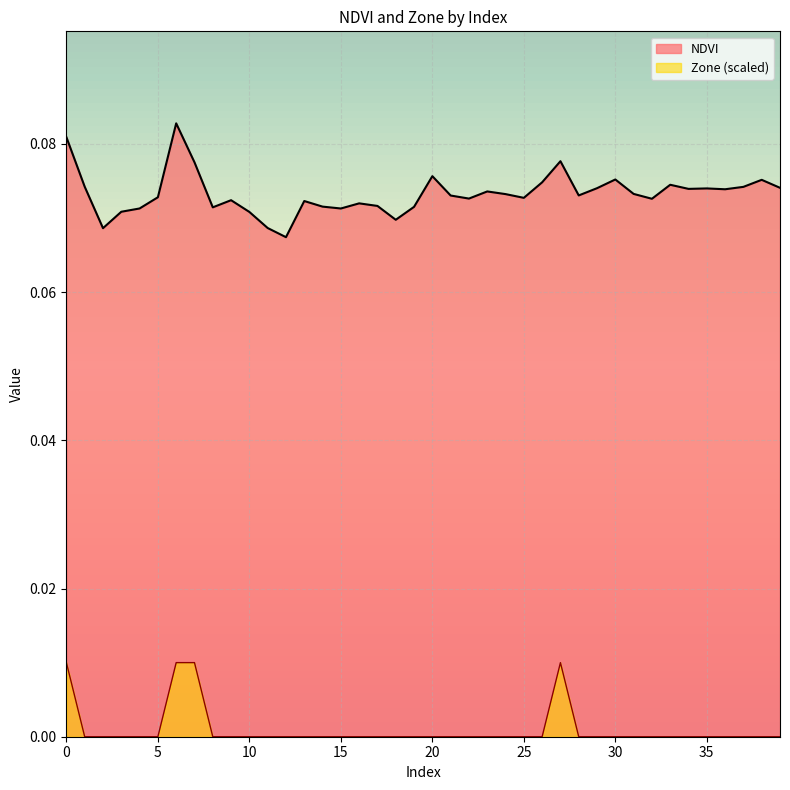

Count the number of categories in the chart.

40